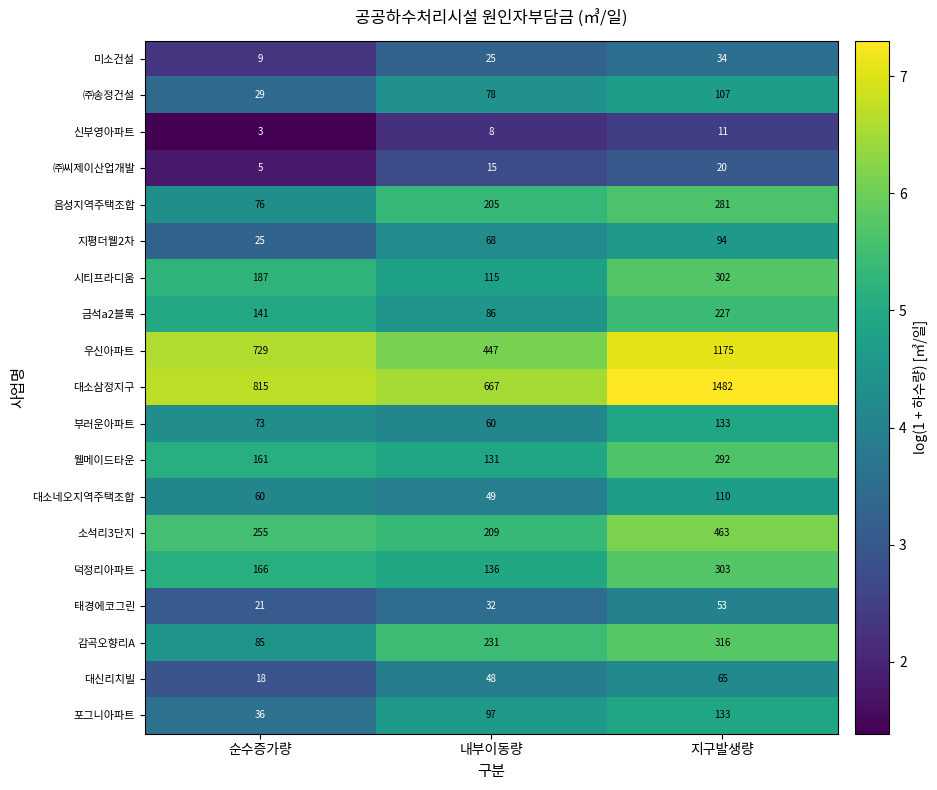

What value does the ㈜씨제이산업개발 series have at 내부이동량, to the nearest 10?

20